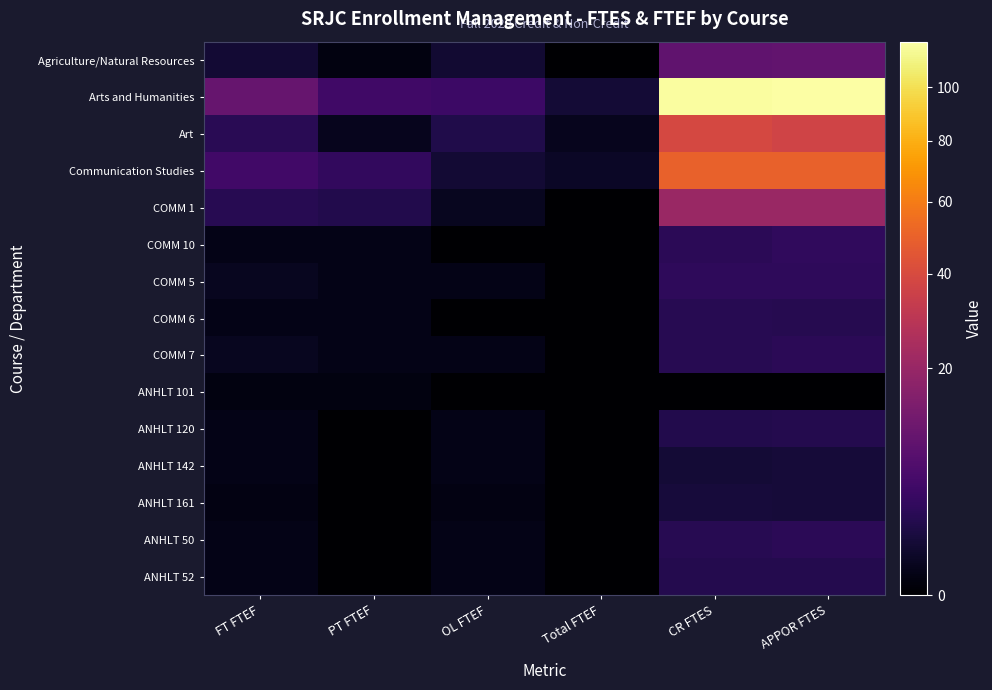

Count the number of categories in the chart.

6